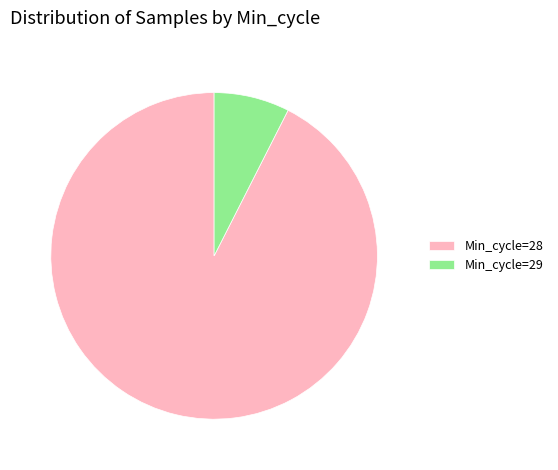

Is there a majority slice in this chart?

Yes